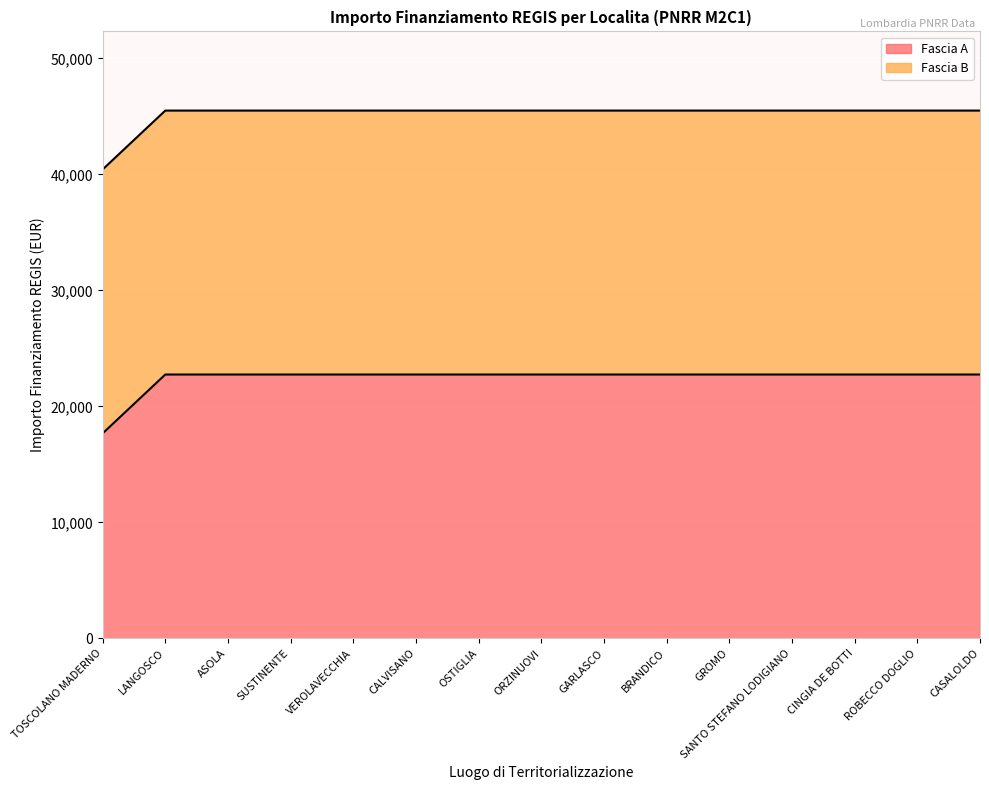

What is the label of the 3rd point from the right?

CINGIA DE BOTTI